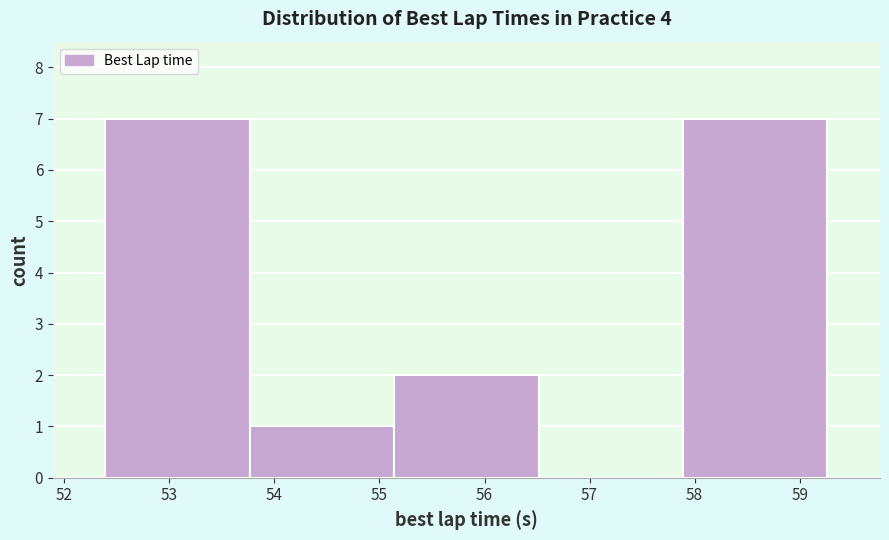

How tall is the bar that spans 52.4 to 53.8 on the x-axis? Neither the bar edges nor the heights are printed on the chart, so give them approximately, as read against the axes.

7